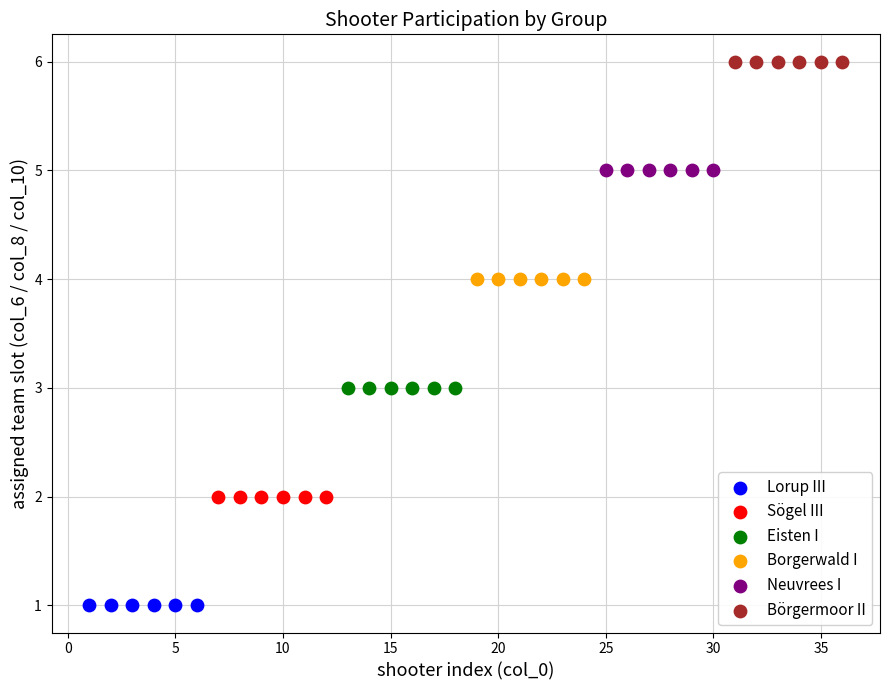

Which series reaches the maximum Y coordinate?

Börgermoor II